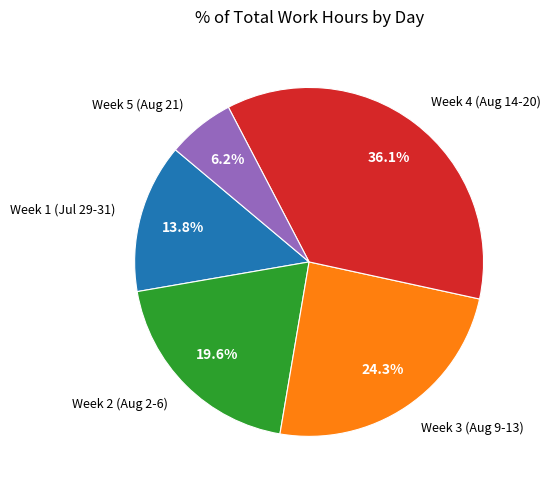

How many segments does this pie chart have?

5